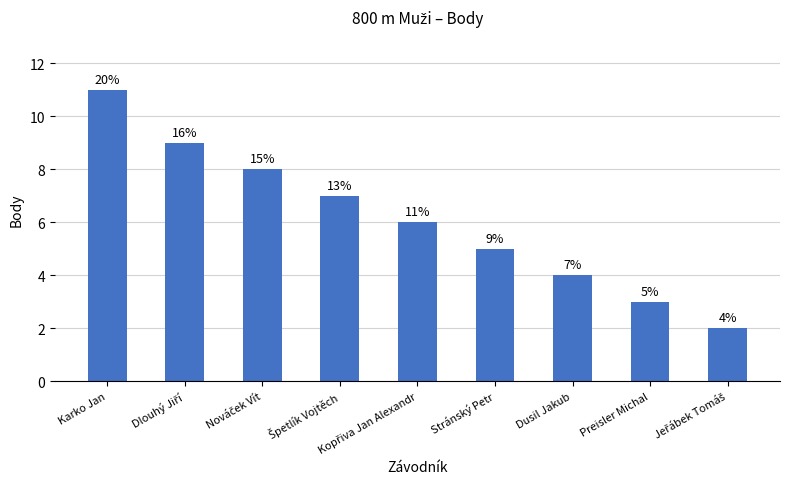

What is the difference between the maximum and minimum values?

9